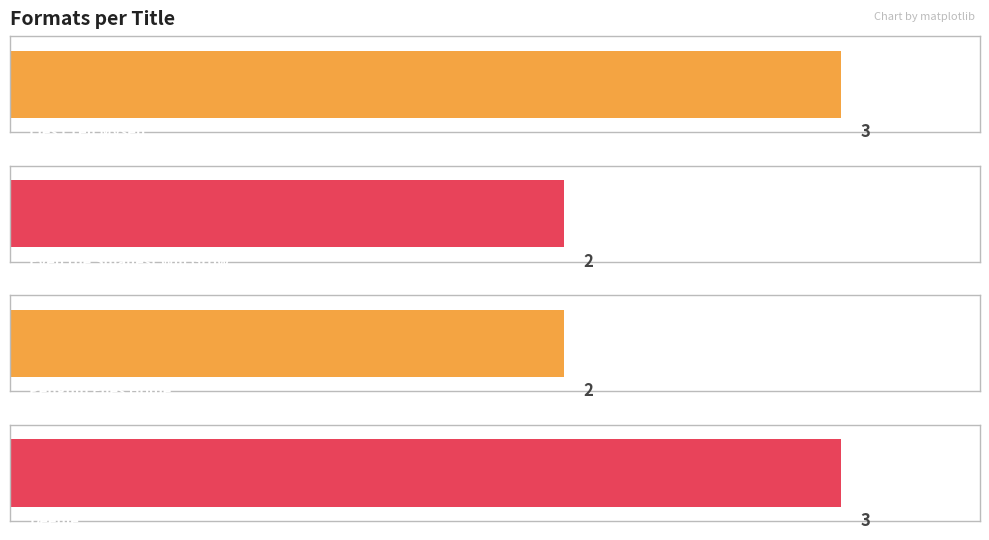

Which category has the lowest value across all series?

Even the Smallest Will Grow (Lita Judge)